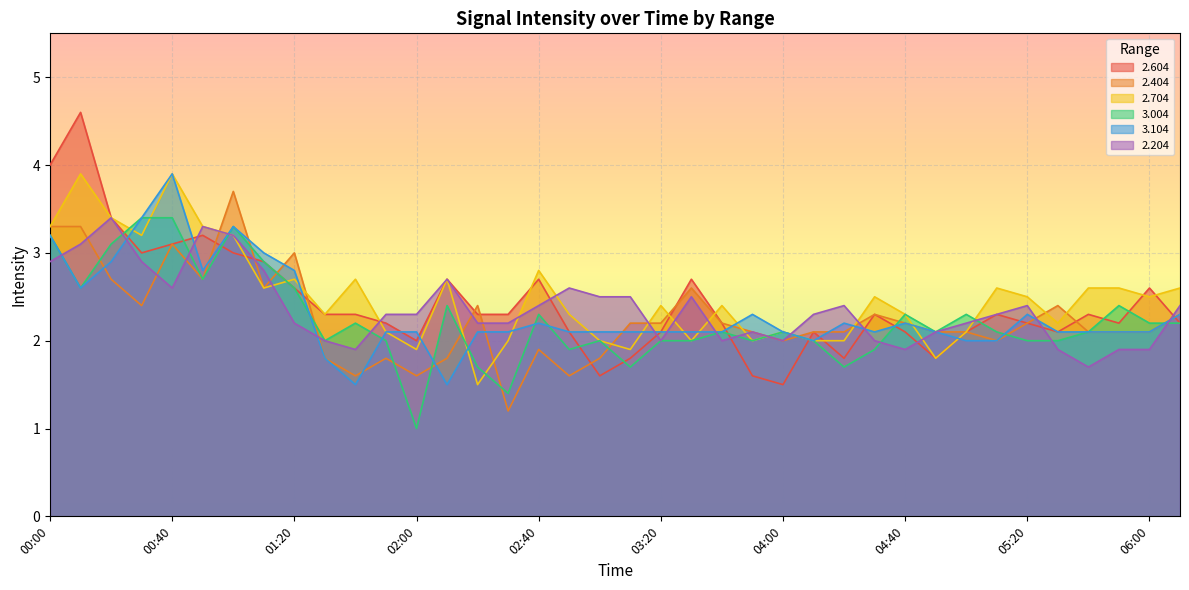

What is the sum of all 2.604 values?

92.3